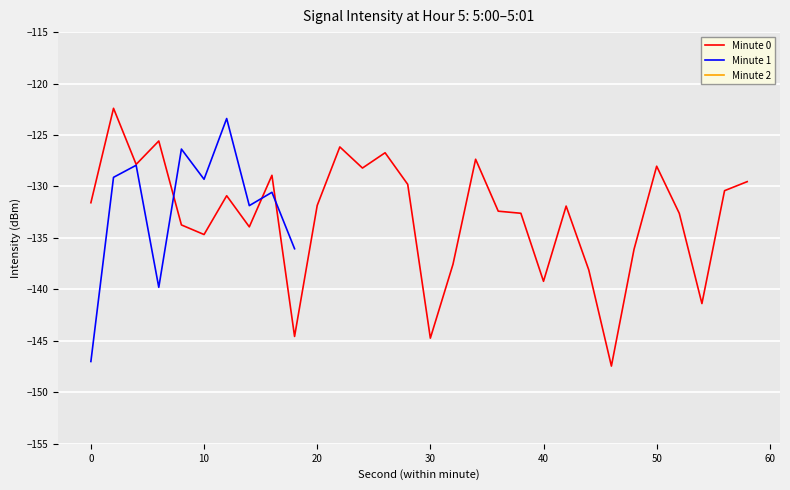

Between 12 and 4, which is larger?

4